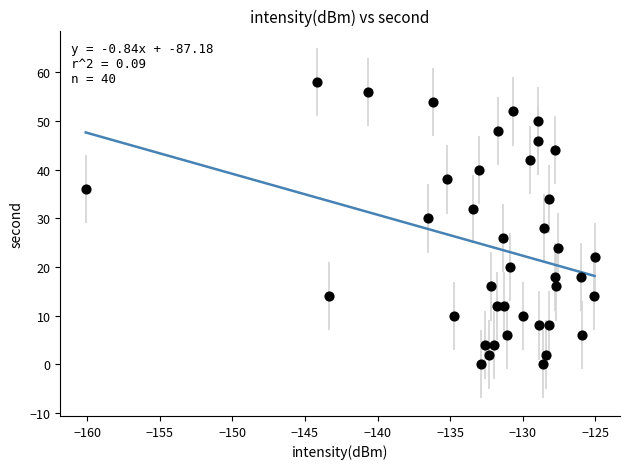

What is the range of Y values (max minus min)?

58